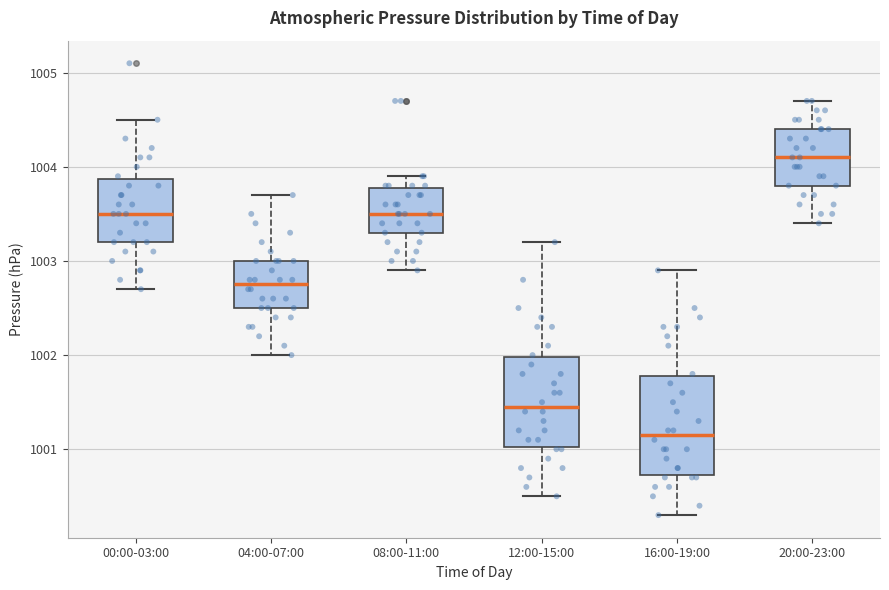

Reading left to right, transcribe this box plot: for each box, give where its median line is, the range the box spans, and where its two whiskers end, as read against the y-axis. The values are not printed on the chart, so give them approximately, as read against the axis.

00:00-03:00: median 1003.5, box 1003.2 to 1003.9, whiskers 1002.7 to 1004.5
04:00-07:00: median 1002.8, box 1002.5 to 1003.0, whiskers 1002.0 to 1003.7
08:00-11:00: median 1003.5, box 1003.3 to 1003.8, whiskers 1002.9 to 1003.9
12:00-15:00: median 1001.5, box 1001.0 to 1002.0, whiskers 1000.5 to 1003.2
16:00-19:00: median 1001.2, box 1000.7 to 1001.8, whiskers 1000.3 to 1002.9
20:00-23:00: median 1004.1, box 1003.8 to 1004.4, whiskers 1003.4 to 1004.7